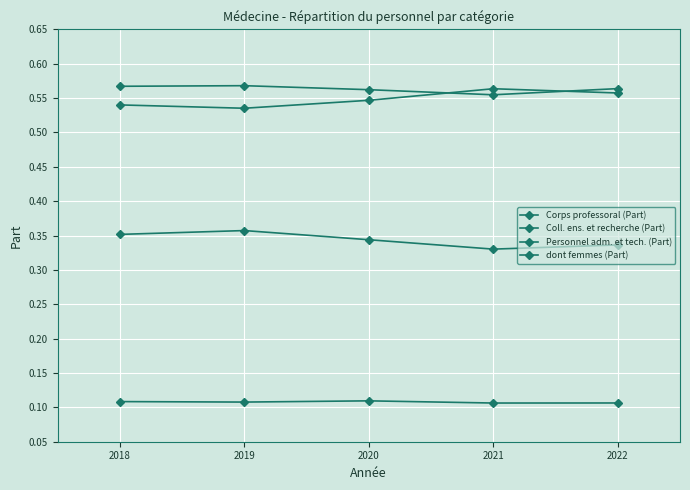

True or false: Coll. ens. et recherche (Part) and Corps professoral (Part) intersect in this chart.

False